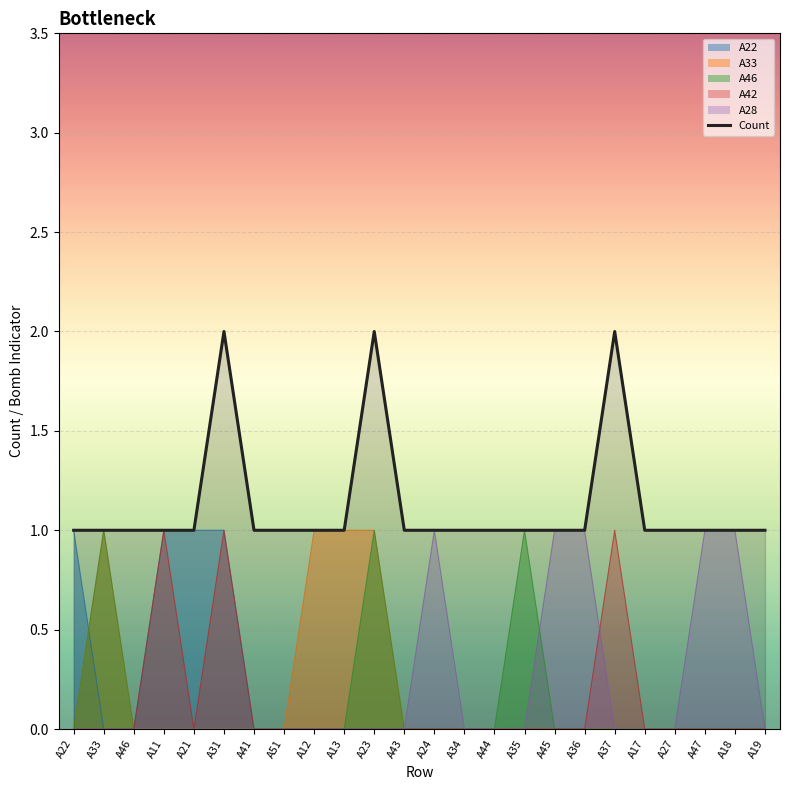

What is the maximum value shown in the chart?

2